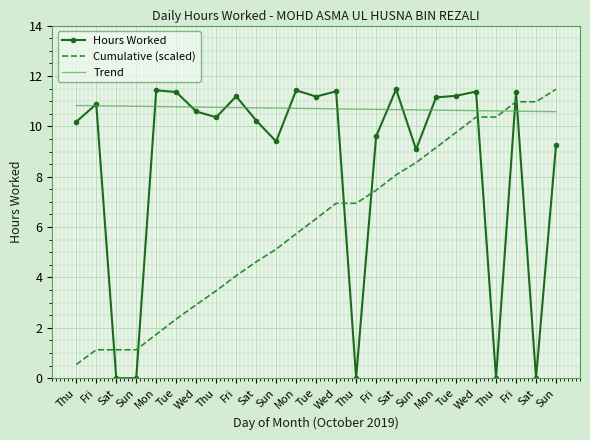

What are all the series names shown in the legend?

Hours Worked, Cumulative (scaled), Trend